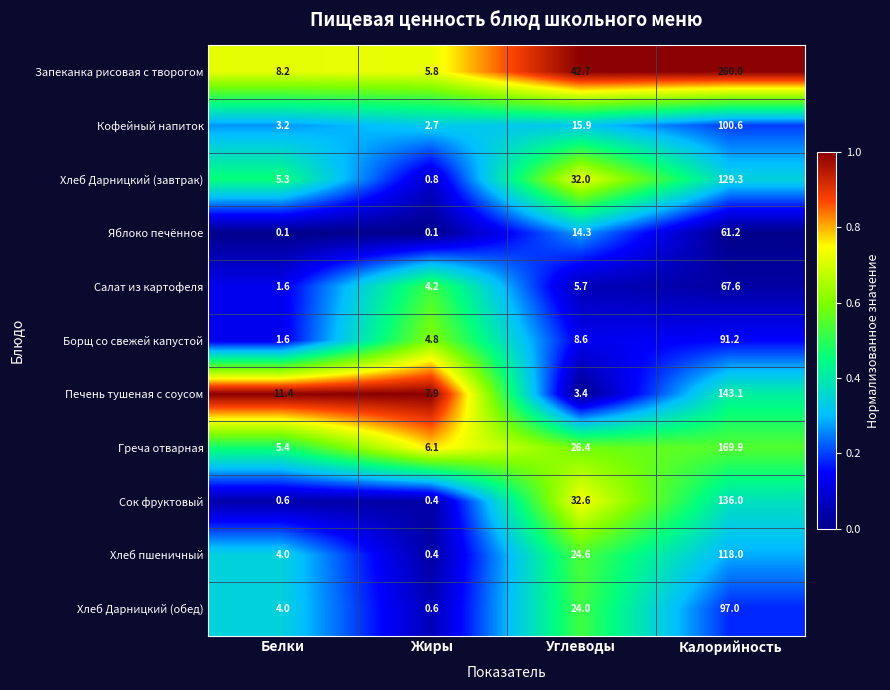

Which series has the largest total across all categories?

Запеканка рисовая с творогом